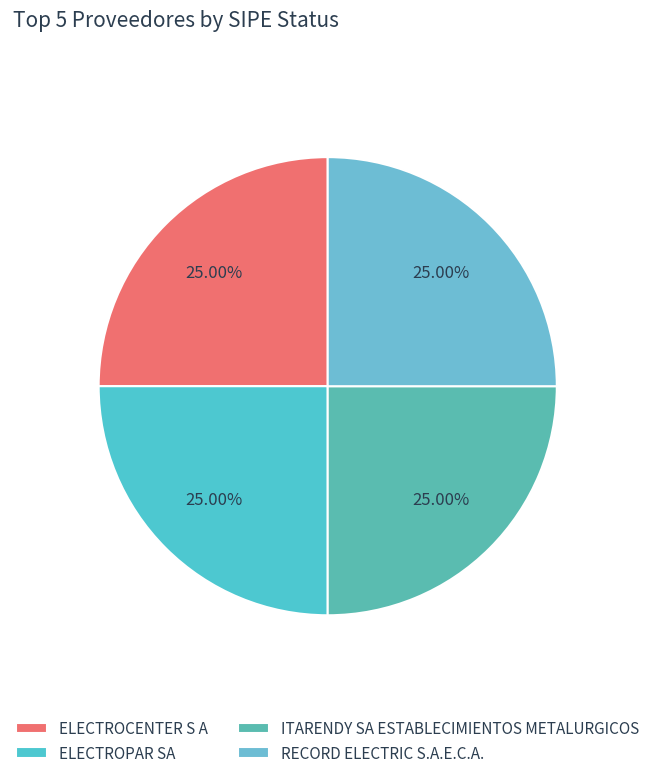

To the nearest percent, what is the difference between the largest and smallest slice percentages?

0%